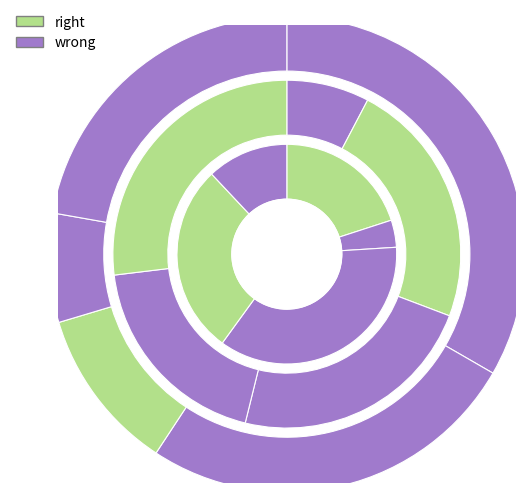

To the nearest percent, what portion does 6 represent?

12%